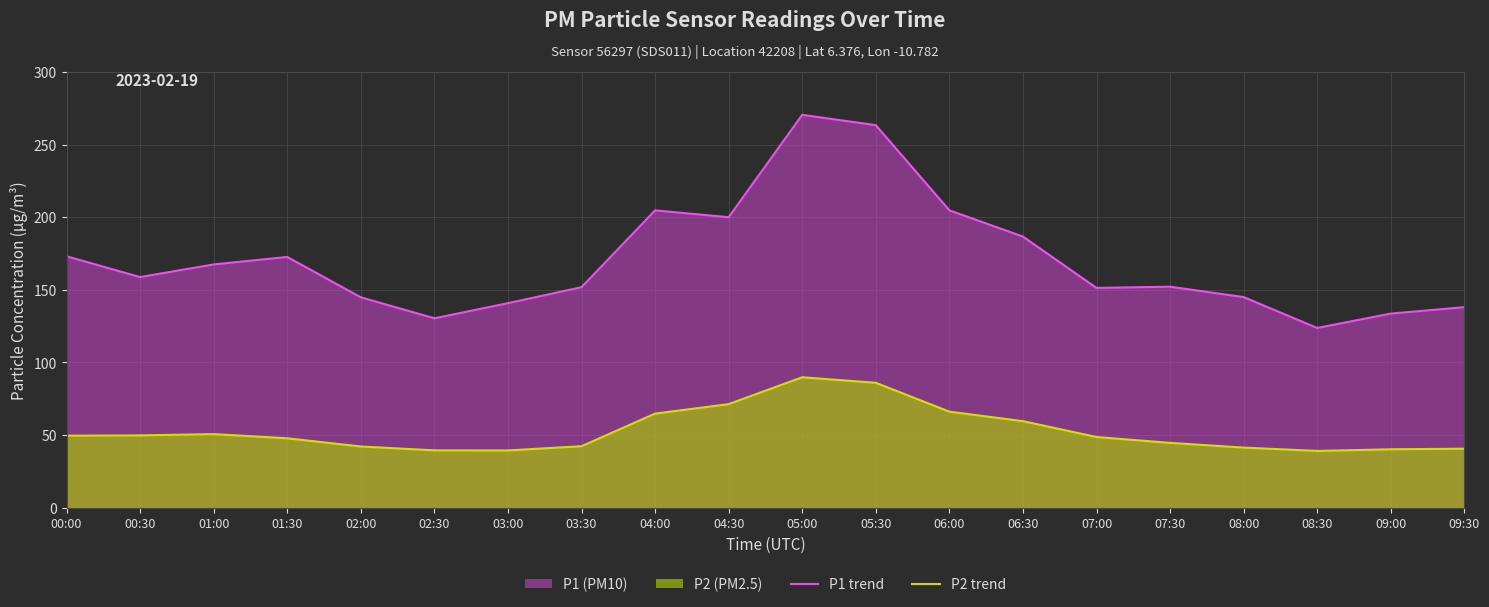

Is the value of P2 trend at 07:00 greater than the value of P1 trend at 08:00?

No